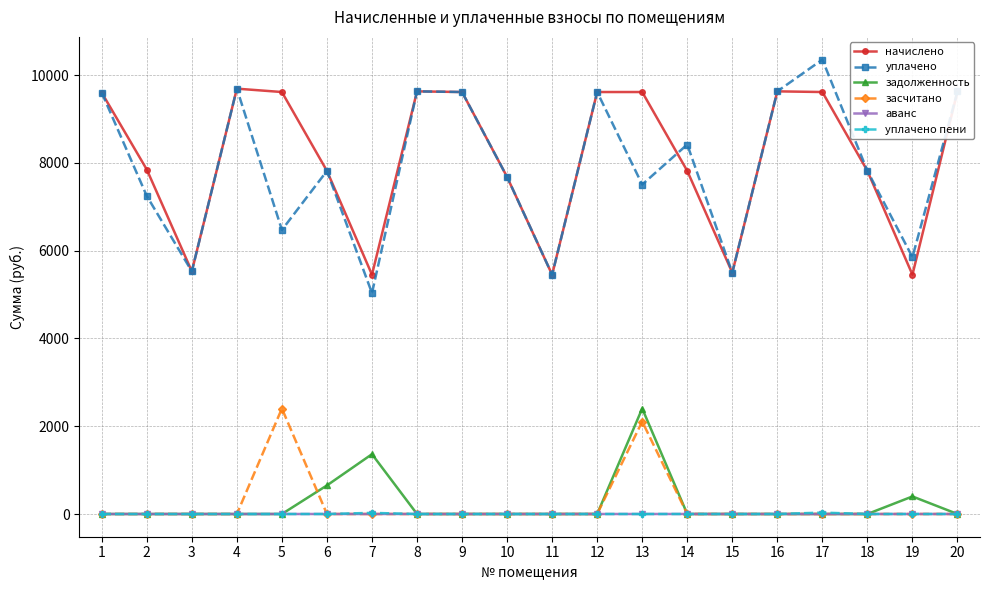

The засчитано series shows -1608.5 at 4. True or false?

False